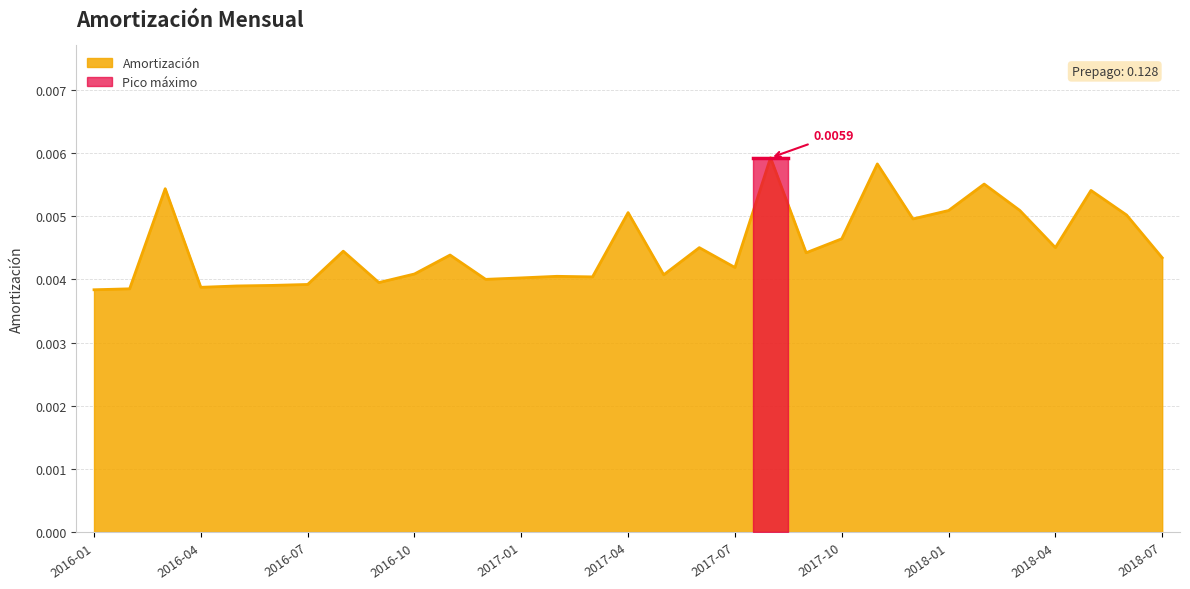

What is the label of the 18th point from the right?

2017-02